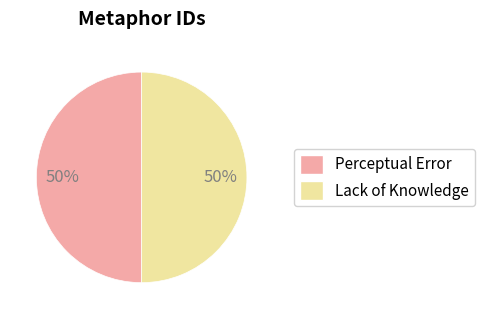

Approximately how many times larger is the value at Perceptual Error compared to Lack of Knowledge?

1.0